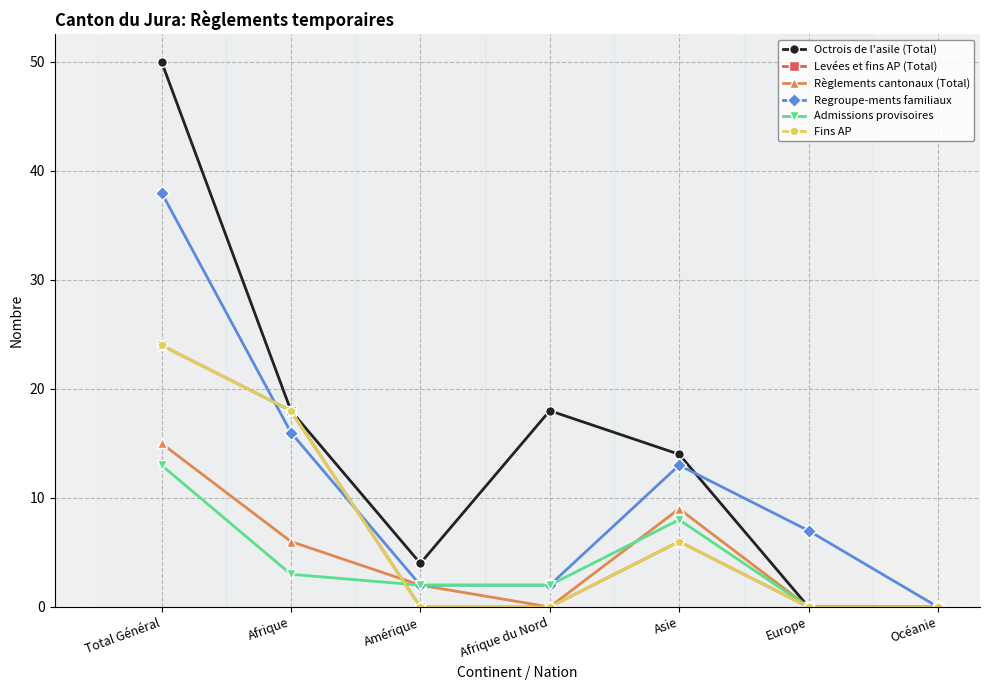

True or false: Règlements cantonaux (Total) has more than 1 points higher than both neighbors.

False